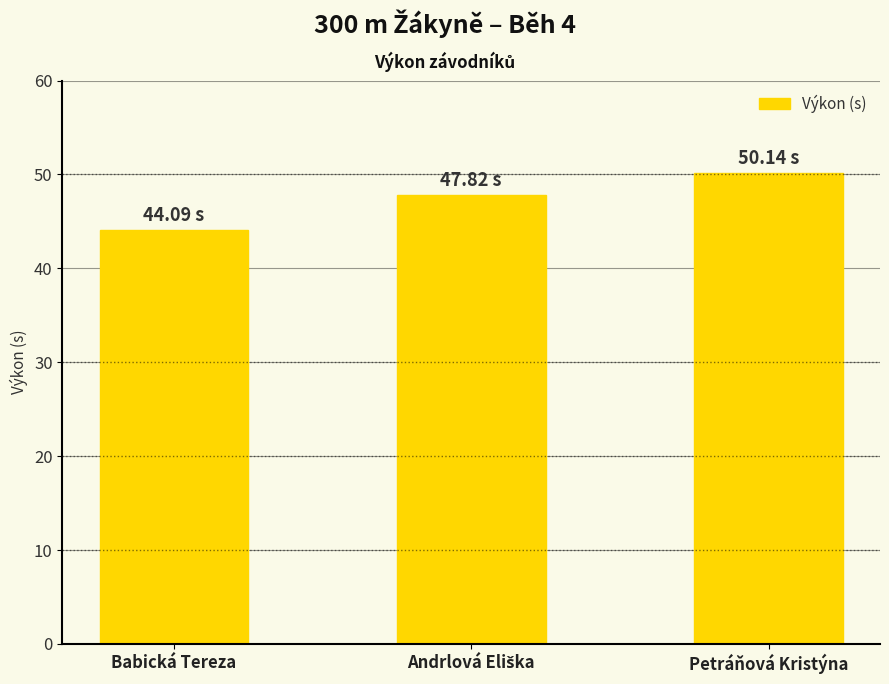

Count the number of data series in this chart.

1